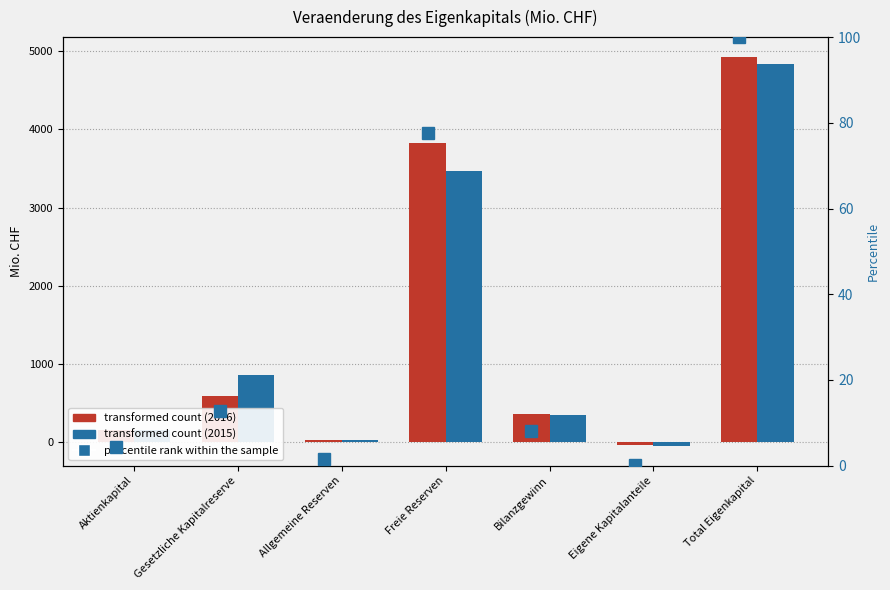

Count the number of values greater than 8.

4